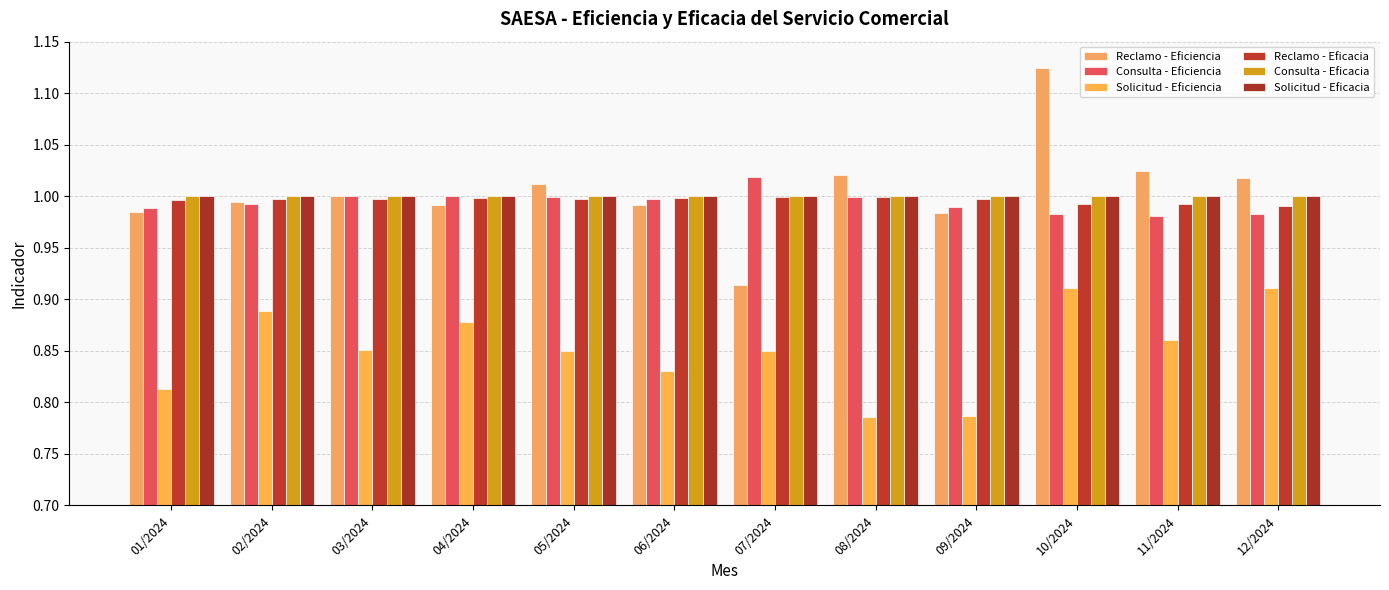

At which label does Consulta - Eficacia reach its peak?

01/2024